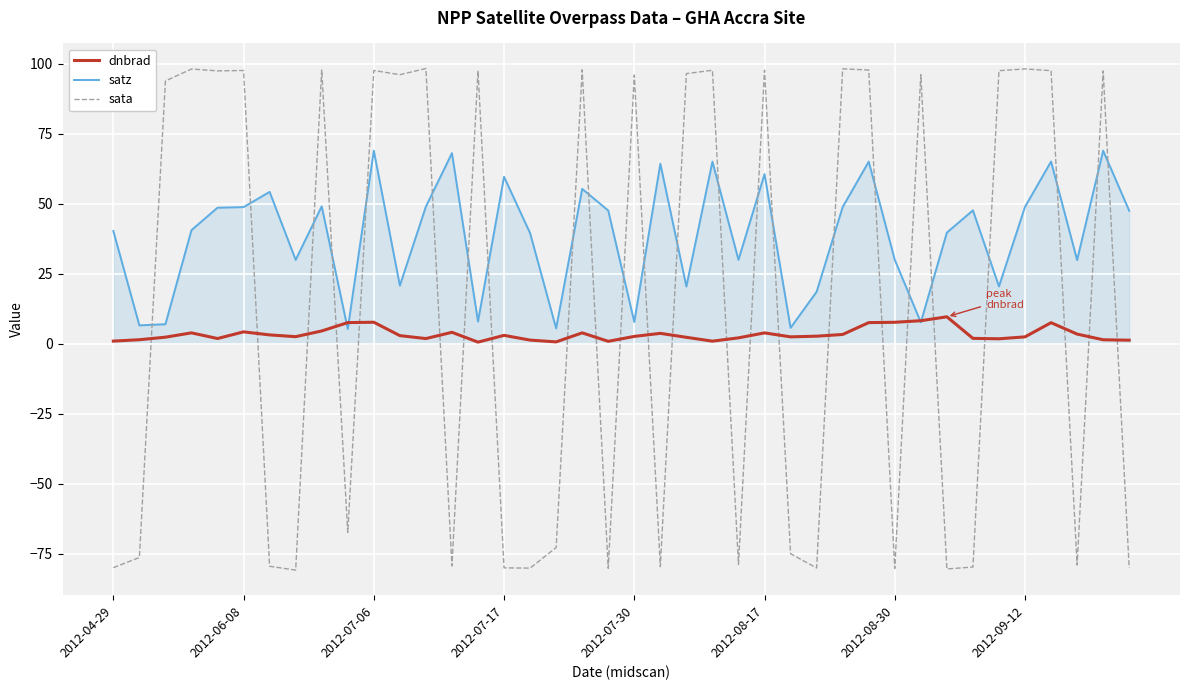

How many lines are shown in the chart?

3